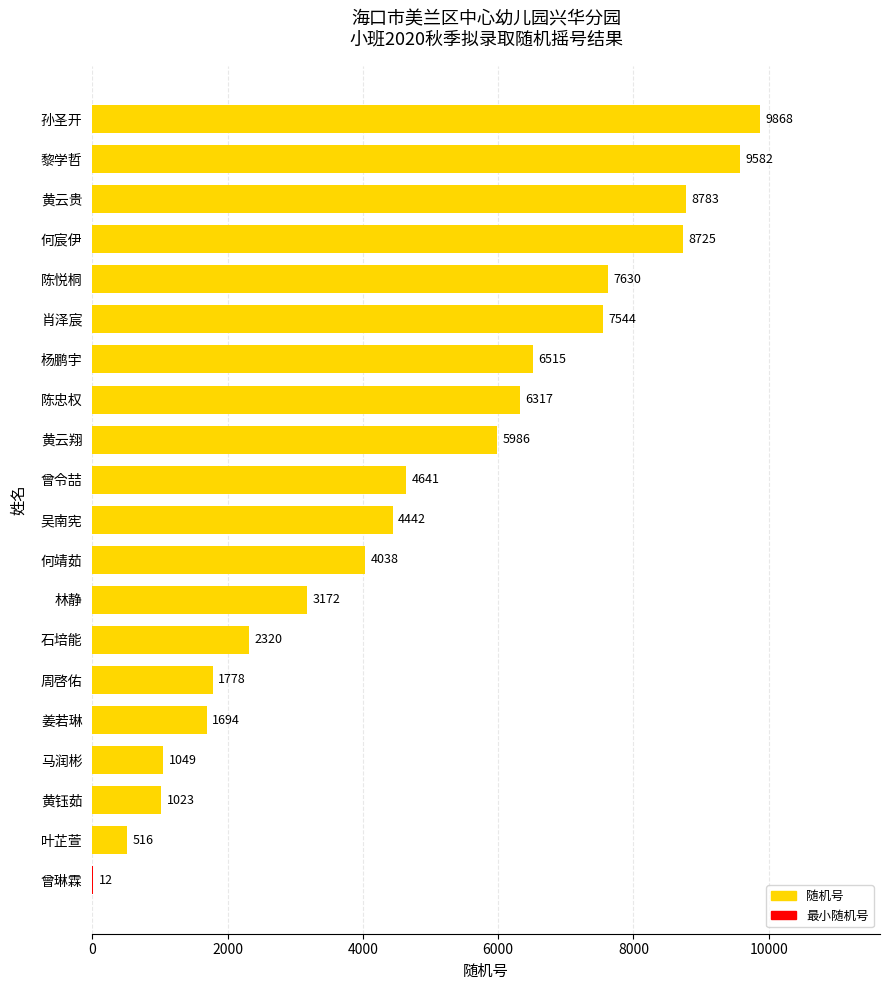

What is the sum of the values at 林静 and 曾令喆?

7813